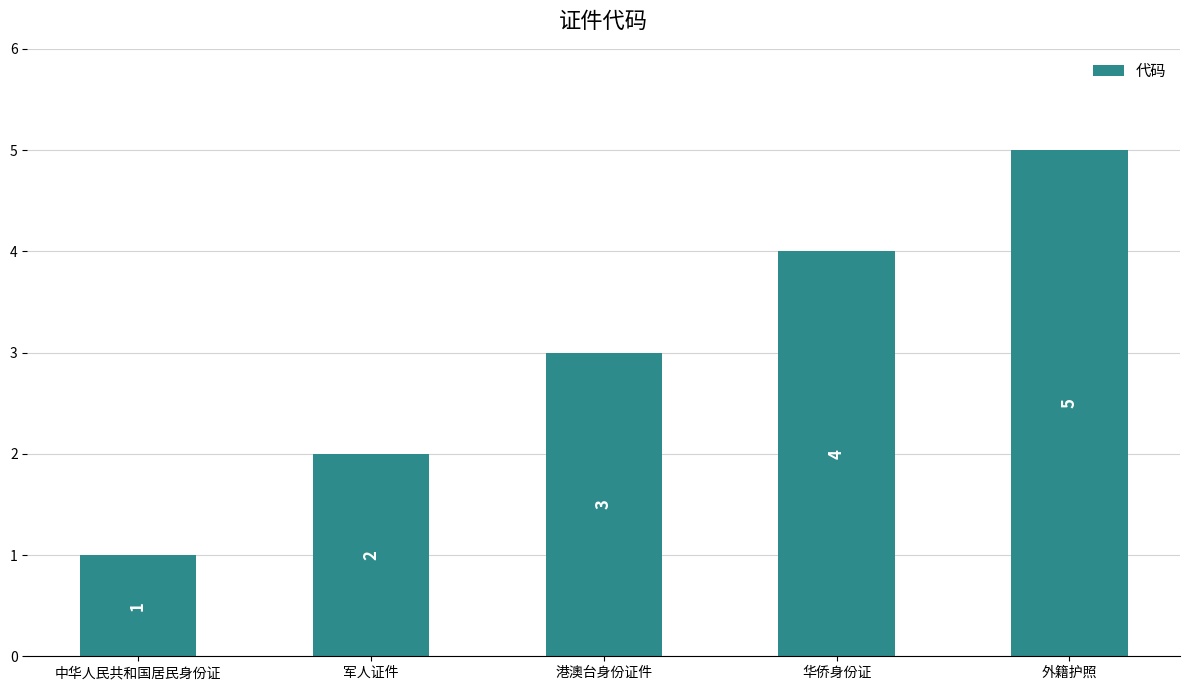

What is the change in value from 港澳台身份证件 to 外籍护照?

+2